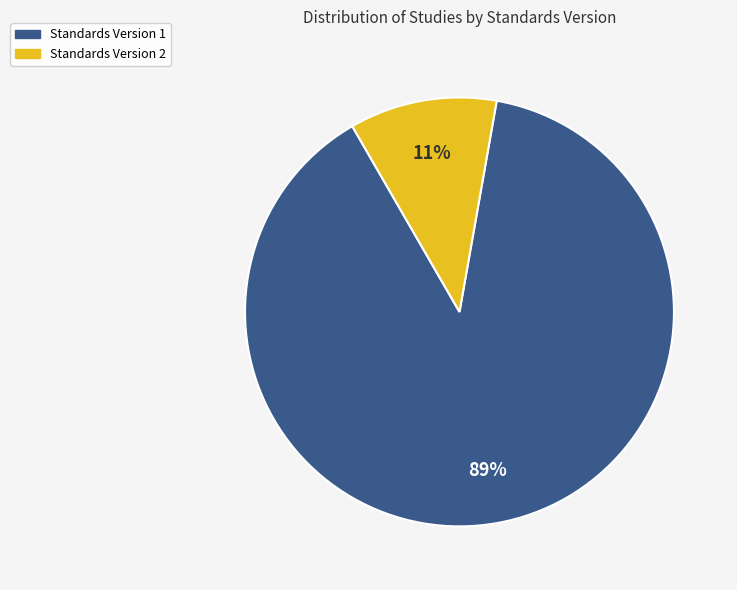

How many segments does this pie chart have?

2